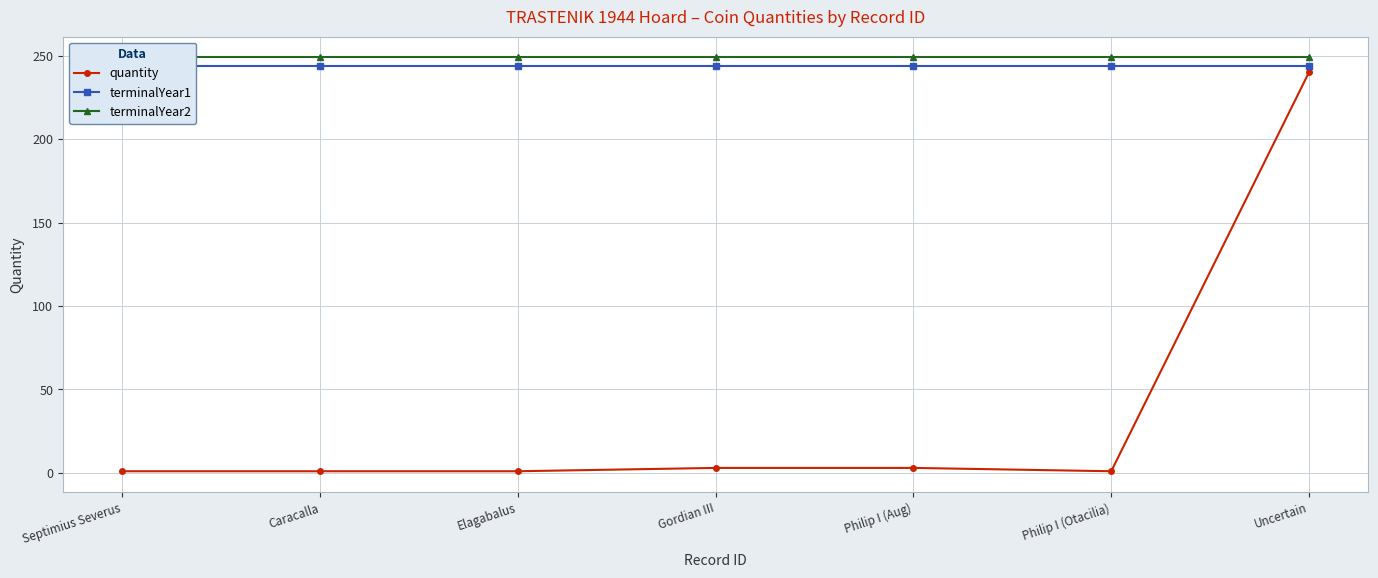

Where is terminalYear2 nearest to the value 249?

Septimius Severus